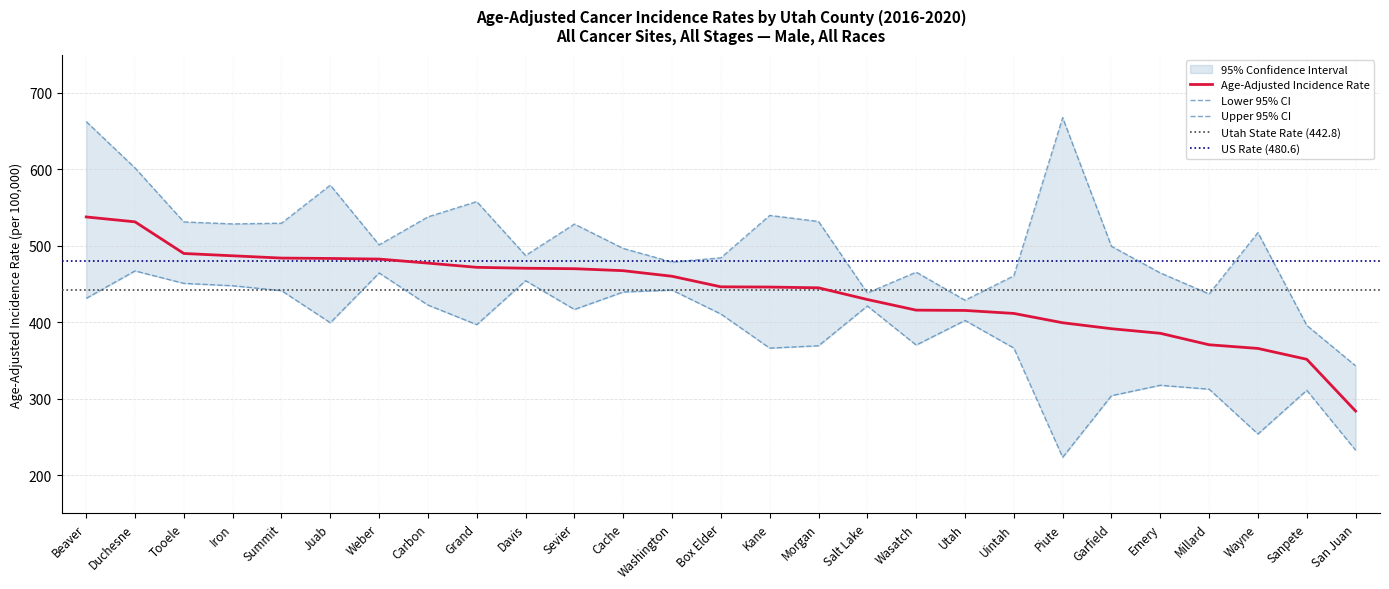

Which series has the largest range (max minus min)?

Upper 95% CI